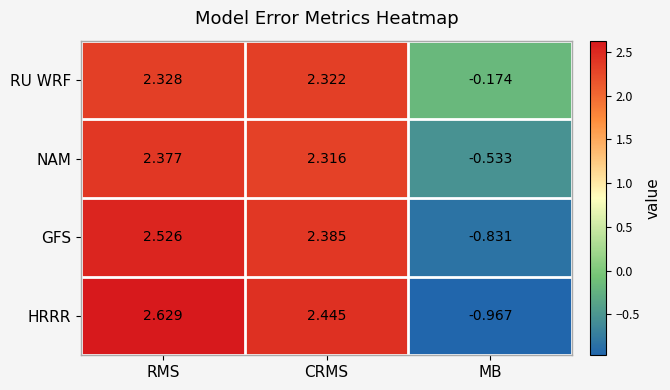

Rank the series at CRMS from highest to lowest value.

HRRR, GFS, RU WRF, NAM